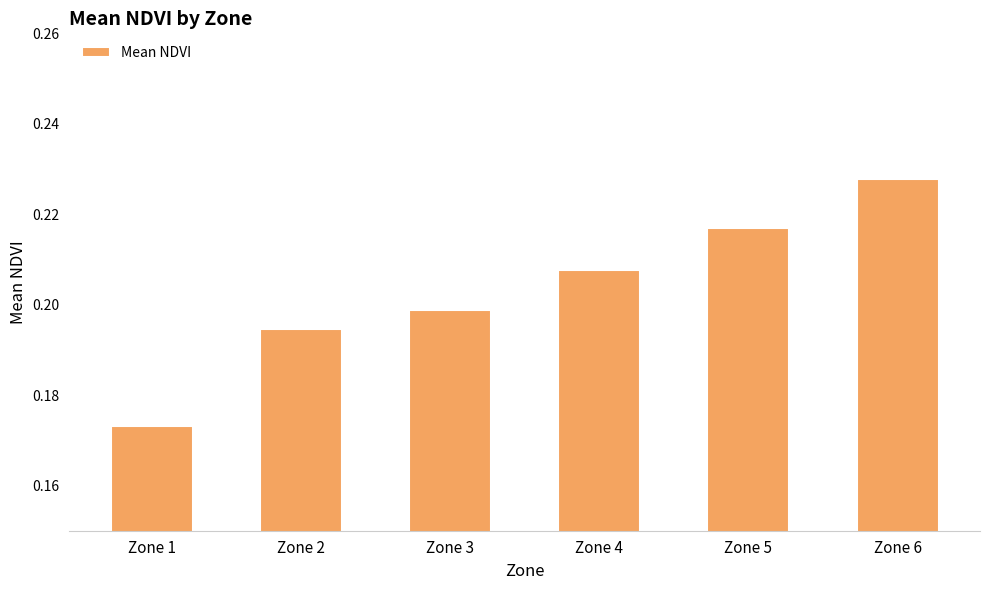

Between Zone 5 and Zone 2, which is larger?

Zone 5